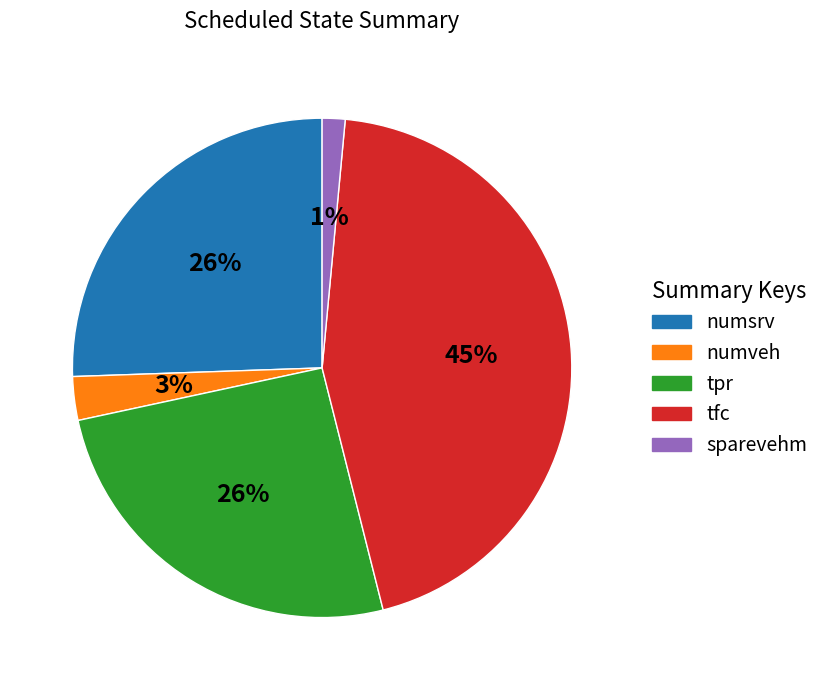

Is the sum of sparevehm and numveh greater than half?

No